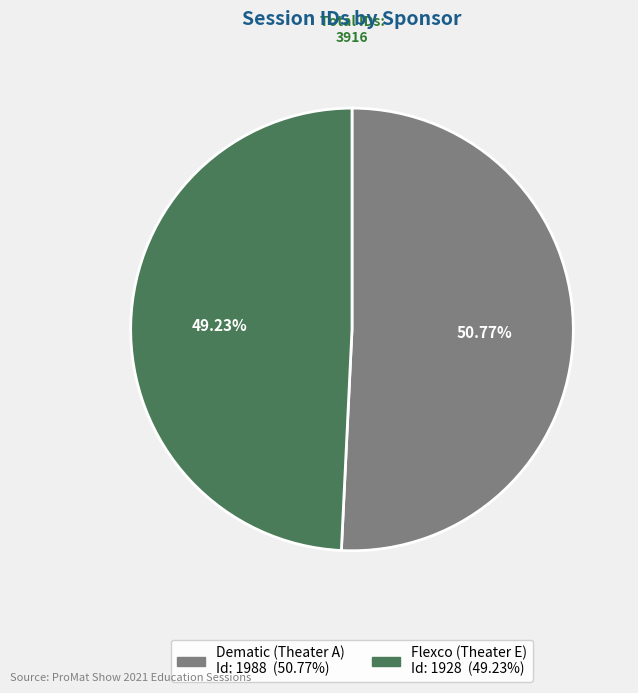

What percentage is the Flexco (Theater E) slice, to the nearest percent?

49%